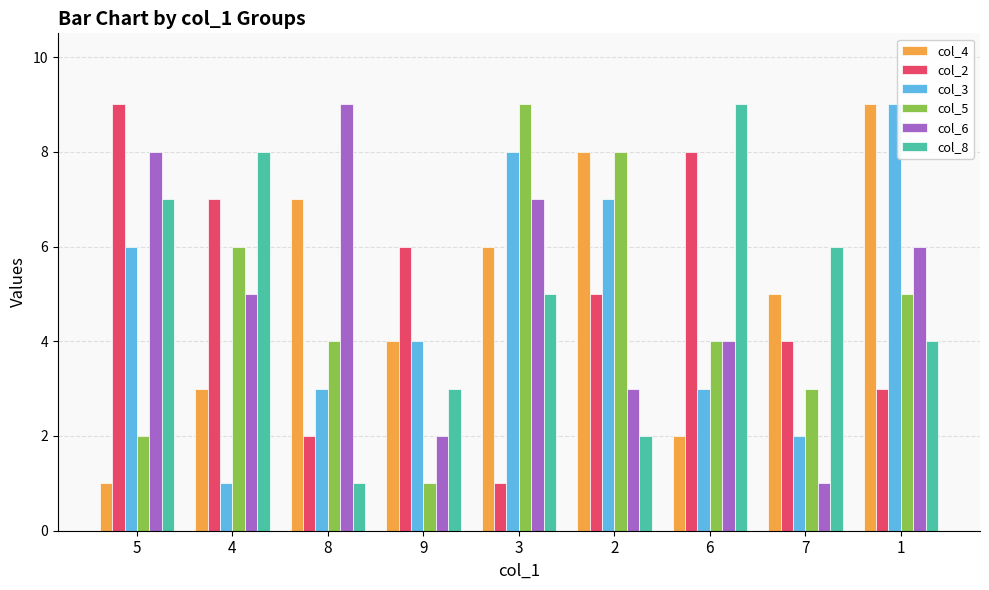

What are all the series names shown in the legend?

col_4, col_2, col_3, col_5, col_6, col_8